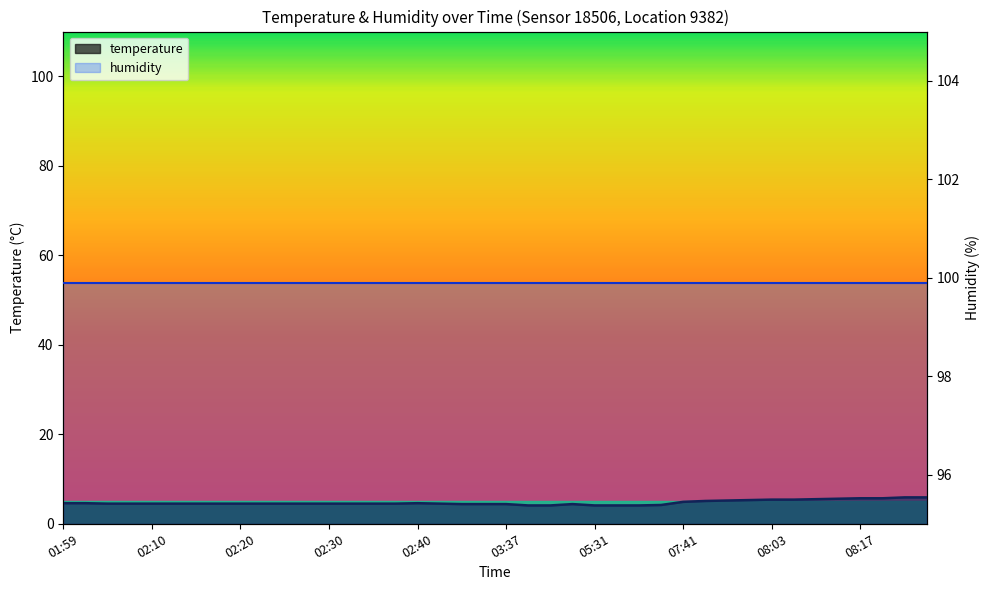

How many interior local peaks (higher than both neighbors) does the data have?

2